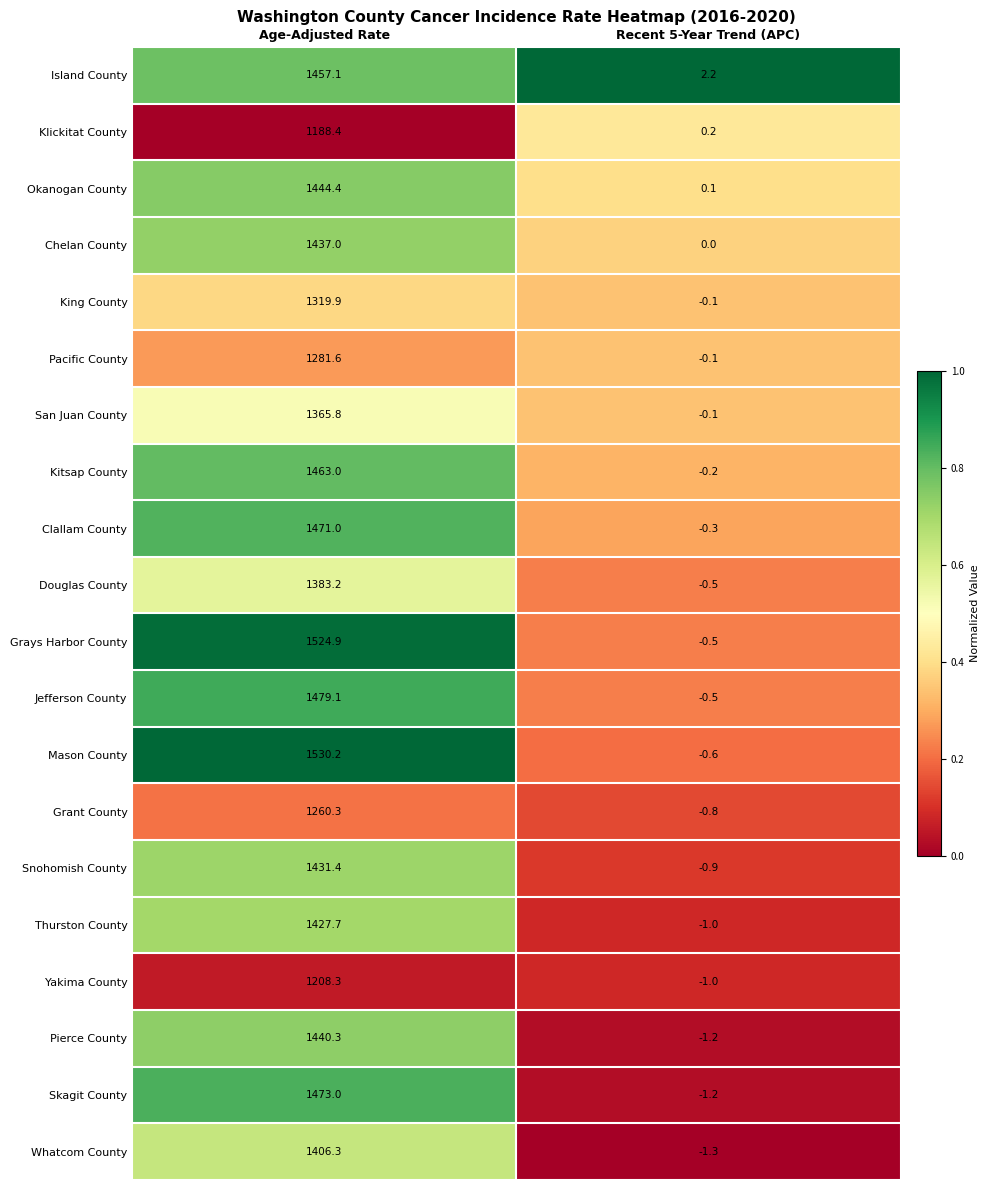

At which category does the chart reach its minimum across all series?

Recent 5-Year Trend (APC)